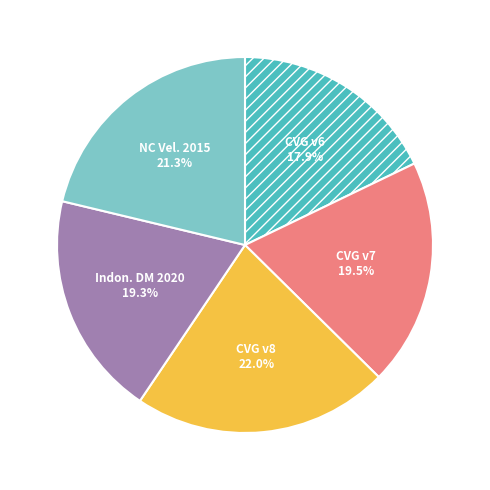

Does any single category account for the majority?

No